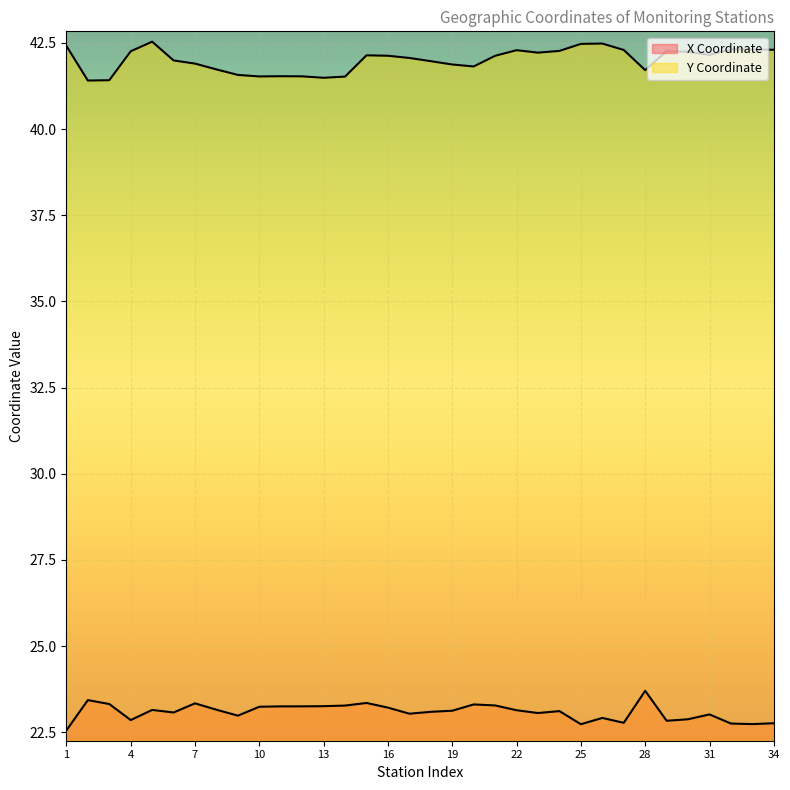

How many interior local peaks does the Y Coordinate series have?

7